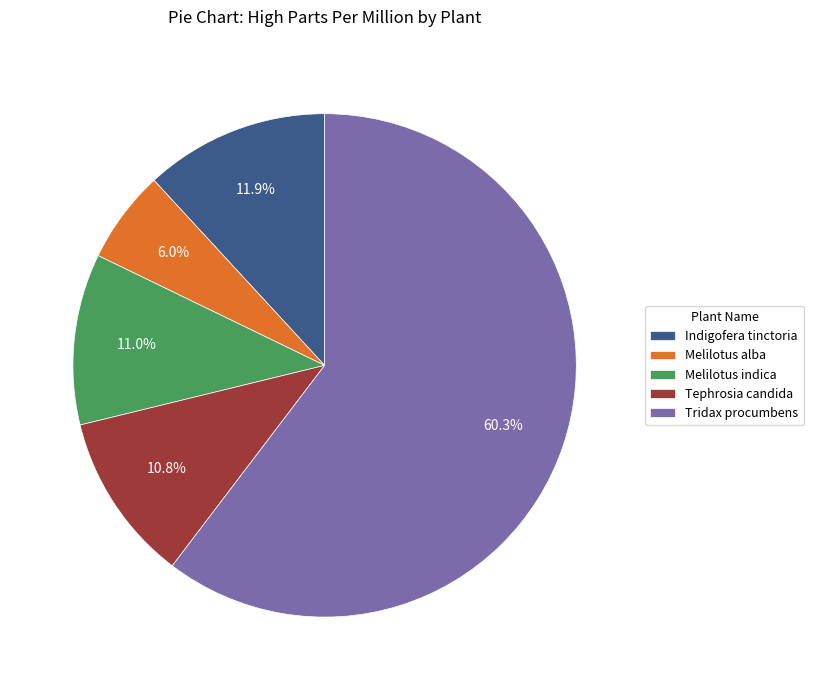

To the nearest percent, what is the difference between the Indigofera tinctoria and Tephrosia candida slice percentages?

1%